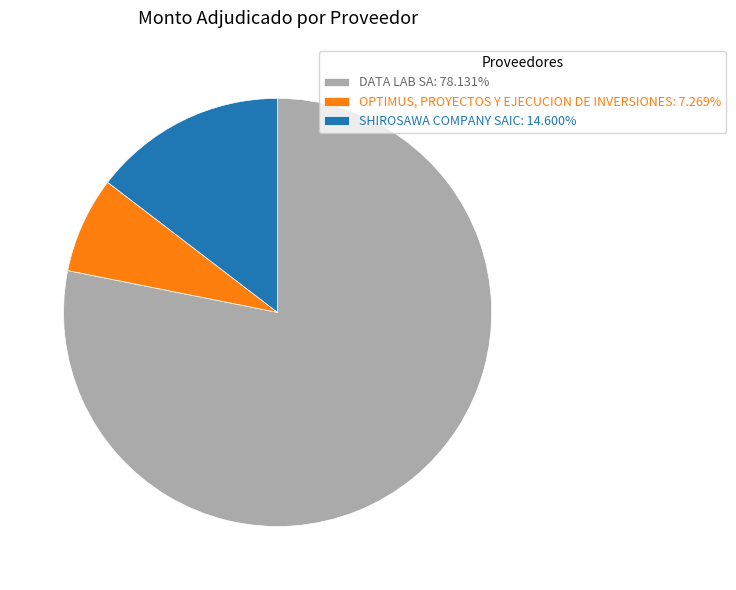

What is the largest slice in the pie chart?

DATA LAB SA